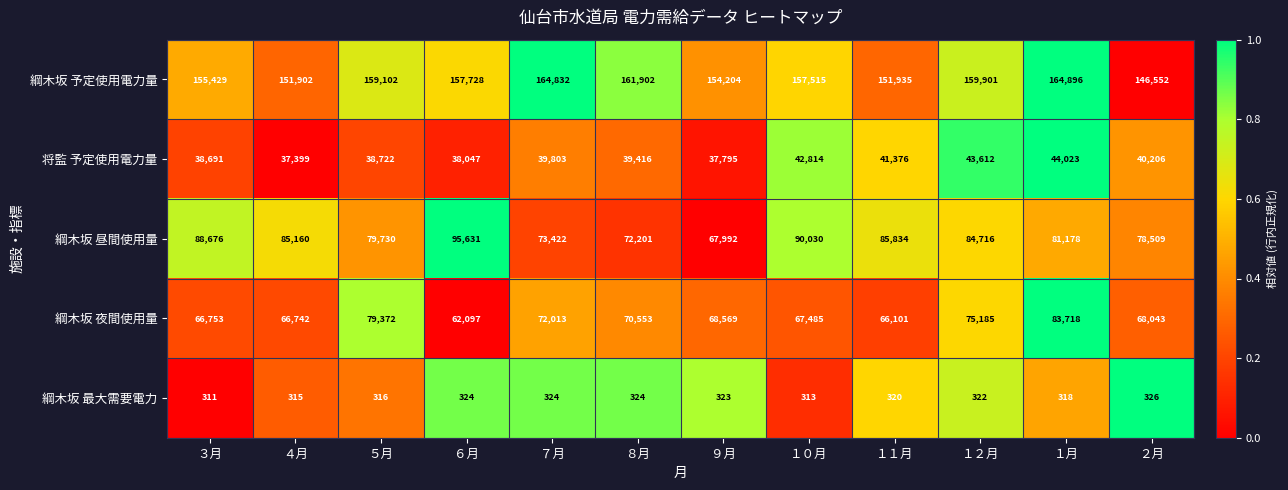

What is the average value of the 綱木坂 最大需要電力 series?

320